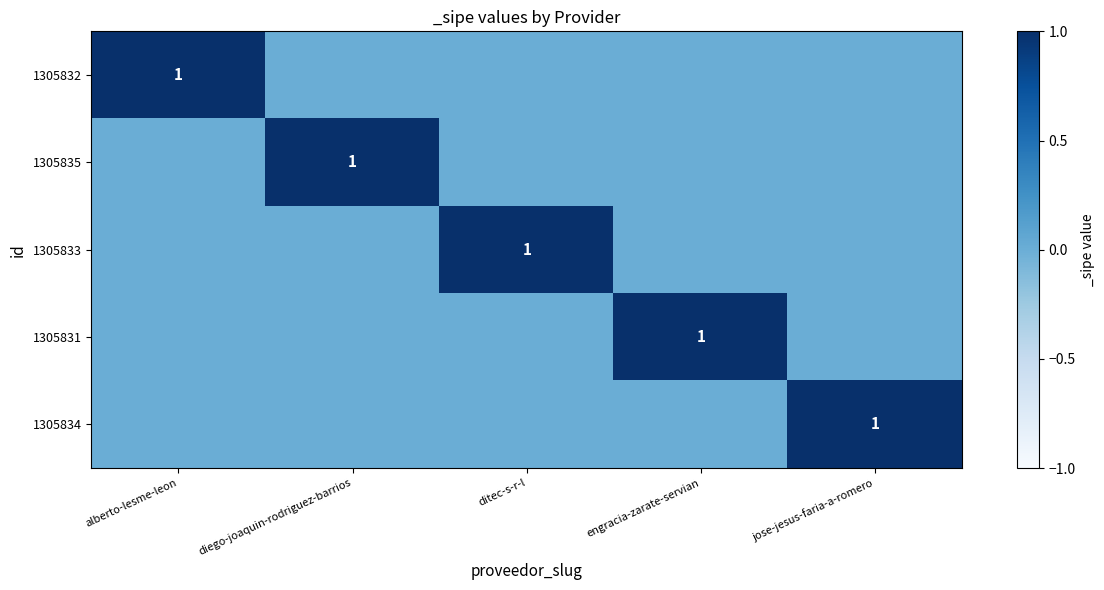

List the labels in order of 1305832 value, smallest first.

diego-joaquin-rodriguez-barrios, ditec-s-r-l, engracia-zarate-servian, jose-jesus-faria-a-romero, alberto-lesme-leon